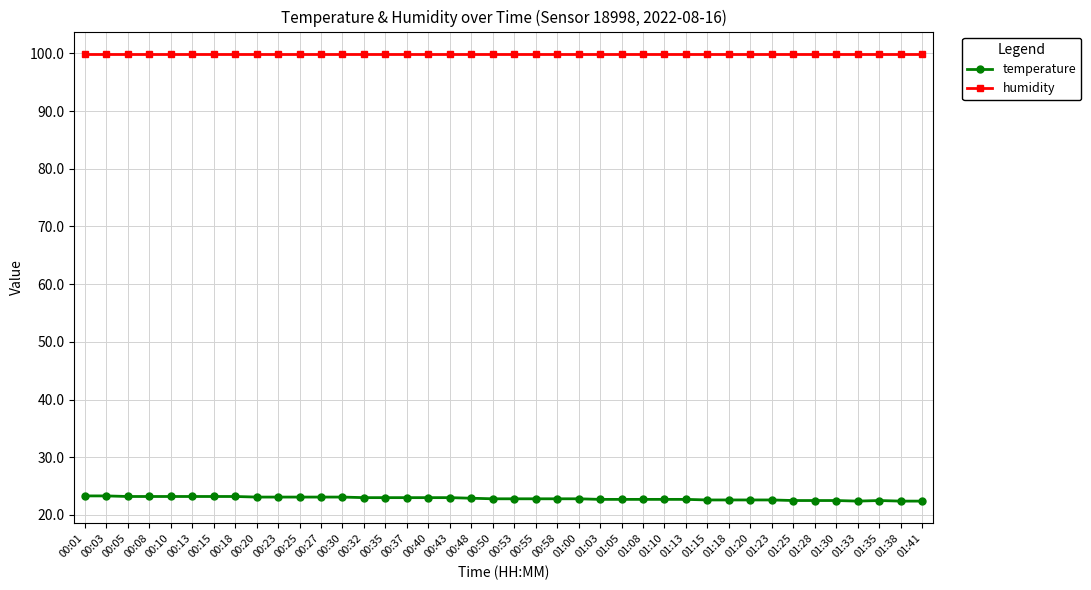

What is the spread (max minus min) of values at 00:40?

76.9